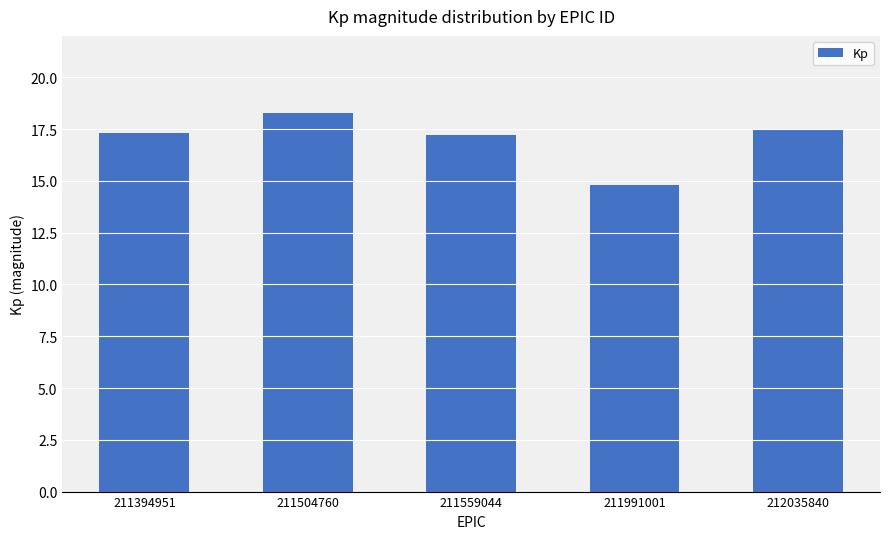

Approximately how many times larger is the value at 211559044 compared to 211504760?

0.9